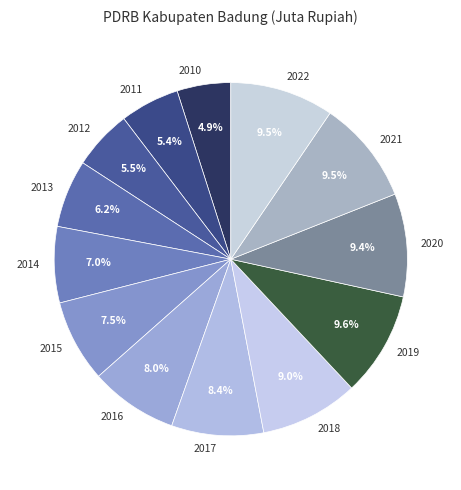

How much of the chart is everything except 2013?

93.8%